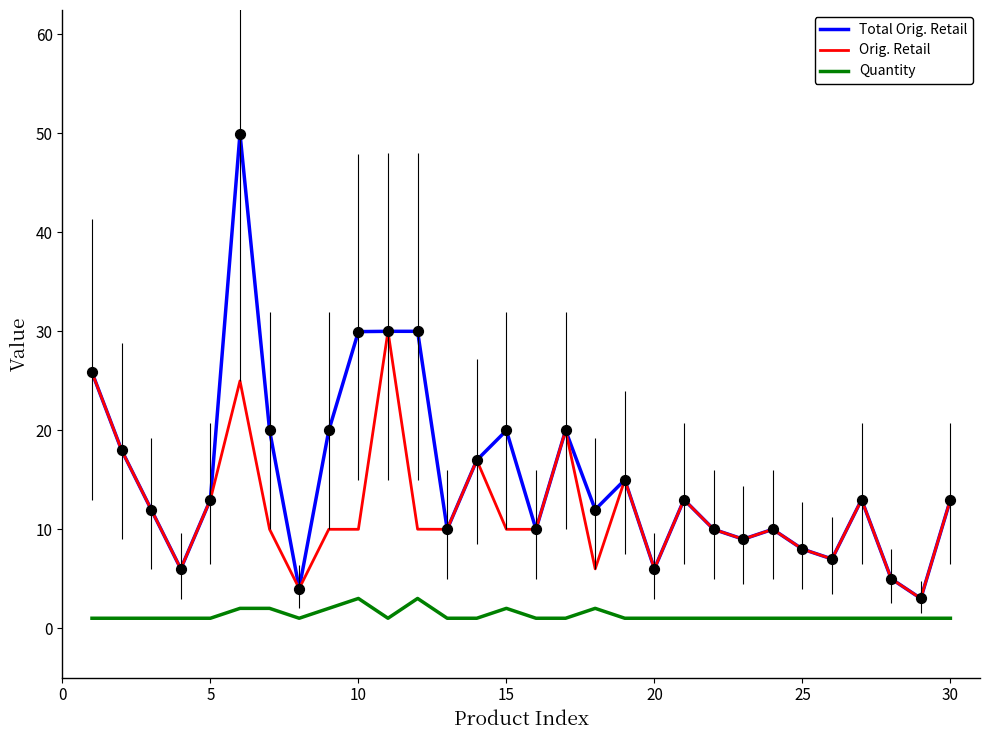

Which series has the largest range (max minus min)?

Total Orig. Retail